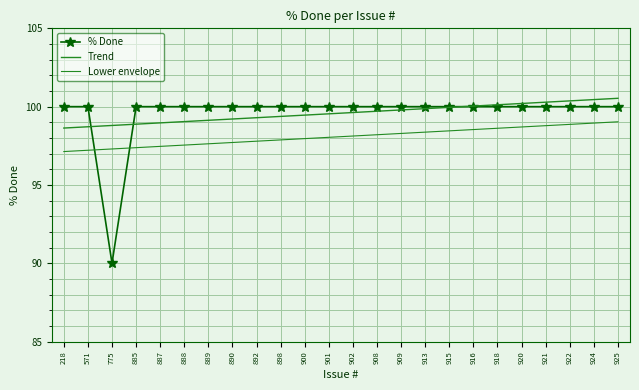

Reading right to left, list all the values displayed in this chart.

% Done: 100.0	100.0	100.0	100.0	100.0	100.0	100.0	100.0	100.0	100.0	100.0	100.0	100.0	100.0	100.0	100.0	100.0	100.0	100.0	100.0	100.0	90.0	100.0	100.0
Trend: 100.5	100.5	100.4	100.3	100.2	100.1	100.0	100.0	99.9	99.8	99.7	99.6	99.5	99.5	99.4	99.3	99.2	99.1	99.0	99.0	98.9	98.8	98.7	98.6
Lower envelope: 99.0	99.0	98.9	98.8	98.7	98.6	98.5	98.5	98.4	98.3	98.2	98.1	98.0	98.0	97.9	97.8	97.7	97.6	97.5	97.5	97.4	97.3	97.2	97.1